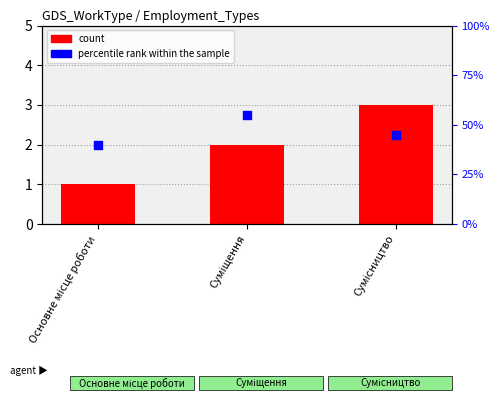

Which series contains the lowest Y value?

Ідентифікатор